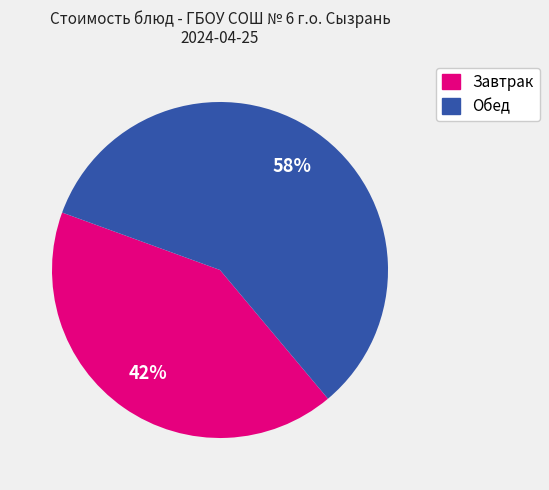

To the nearest percent, what is the average slice percentage?

50%